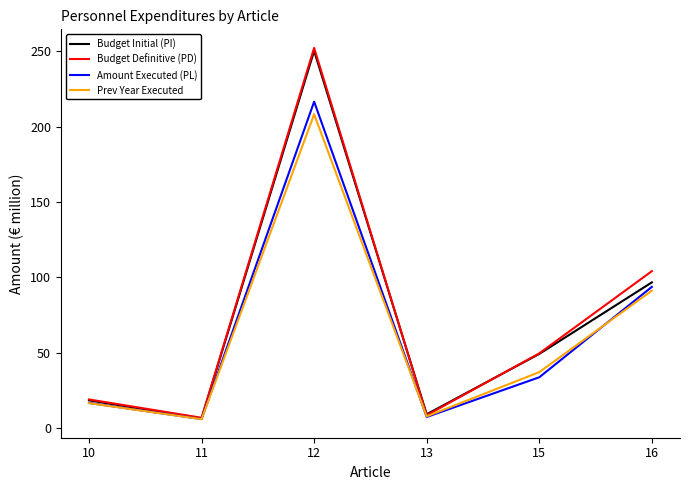

Between 11 and 12, which series saw the biggest shift?

Budget Definitive (PD)